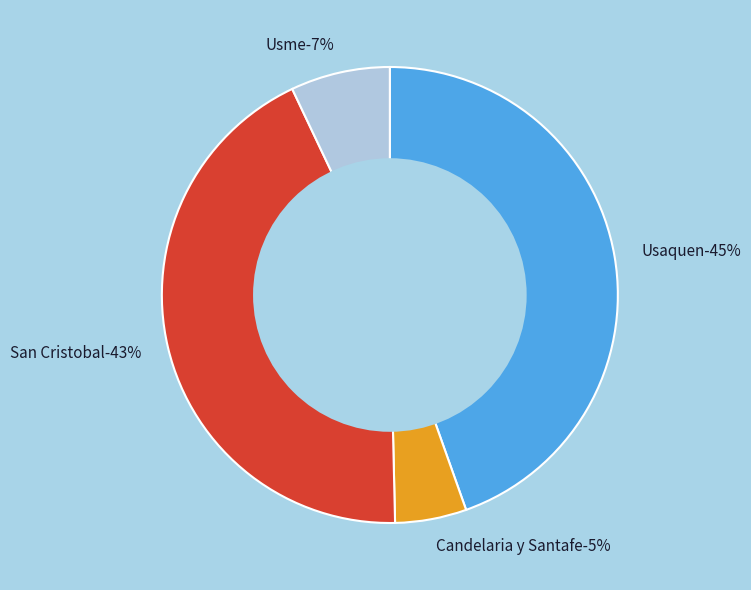

Which category has the smallest portion of the pie?

Candelaria y Santafe